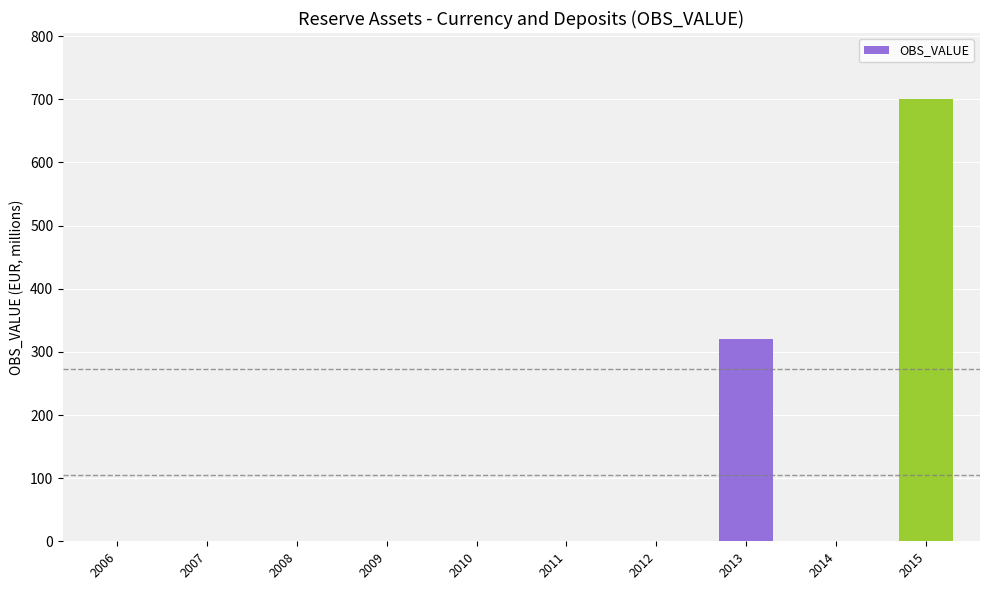

Which label corresponds to the largest value in the chart?

2015